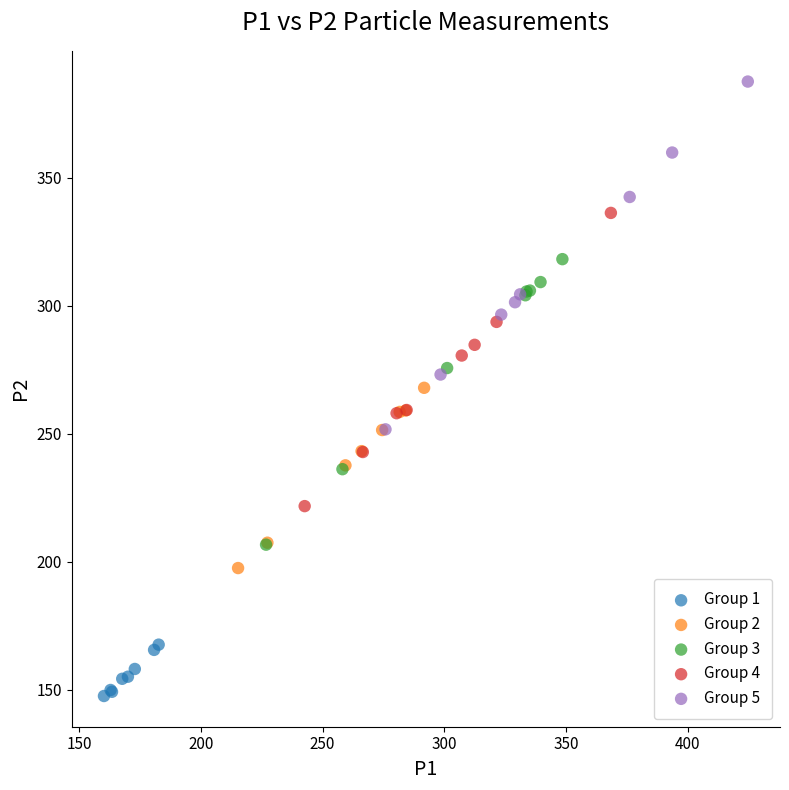

What are all the series names shown in the legend?

Group 1, Group 2, Group 3, Group 4, Group 5